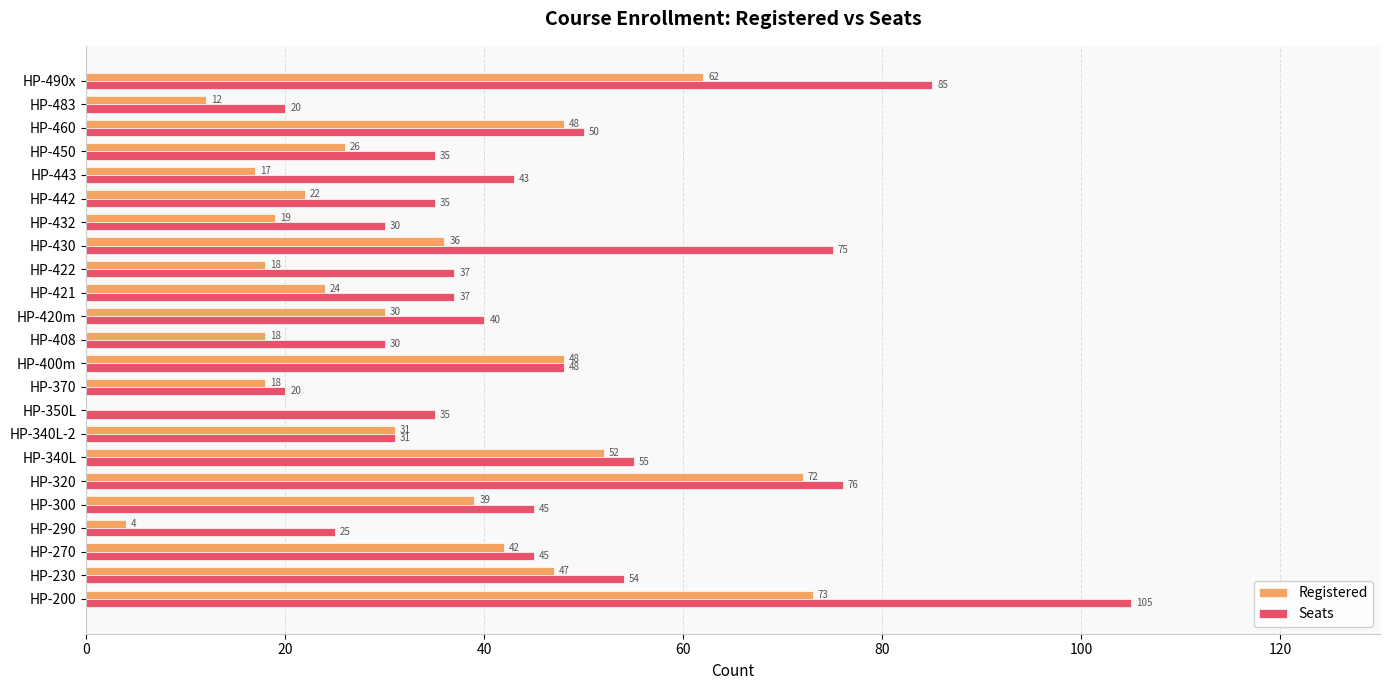

What is the total value across all series at HP-460?

98